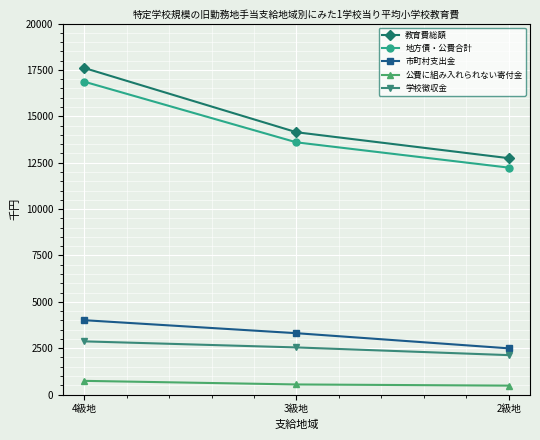

Does the chart have visible grid lines?

Yes